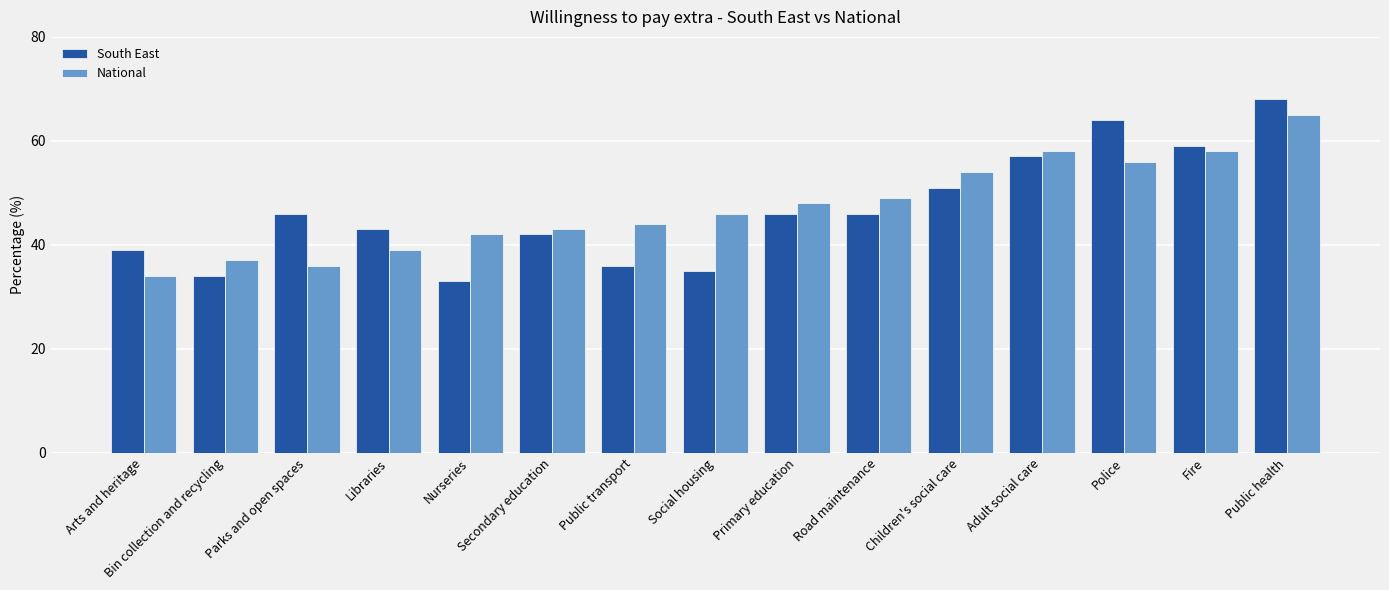

What is the average value of the South East series?

47